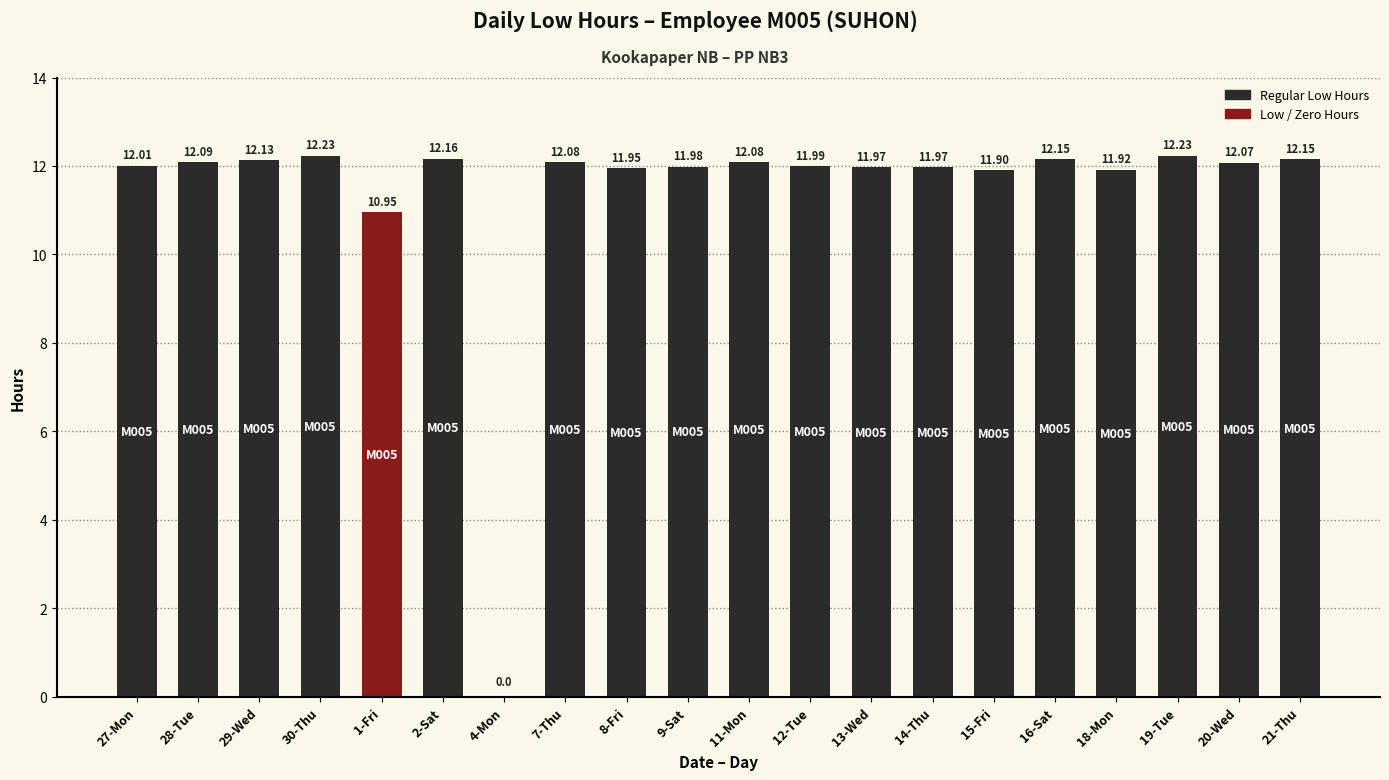

The chart shows a value of -6.1 at 4-Mon. True or false?

False